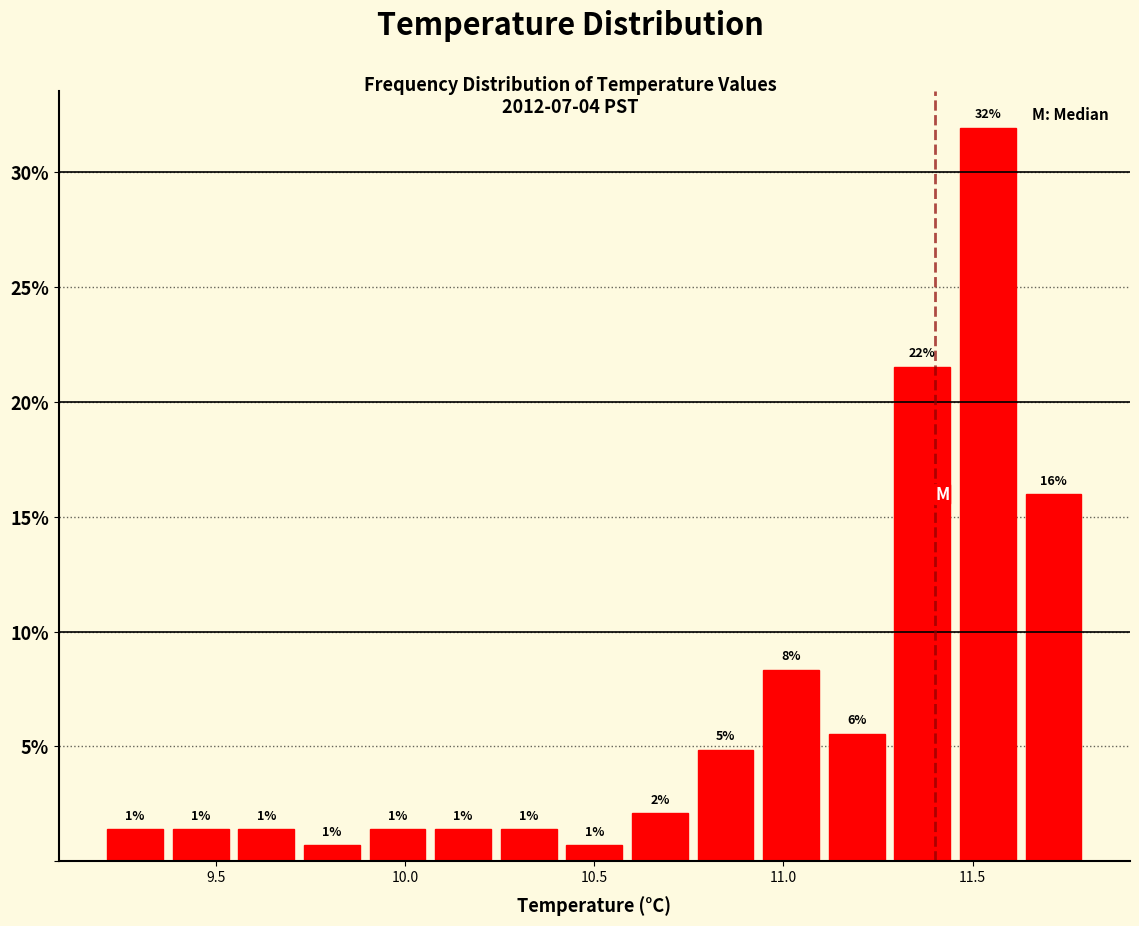

Around what value on the x-axis is the tallest bar? Give the approximate position of its centre, as read against the axis.

11.55